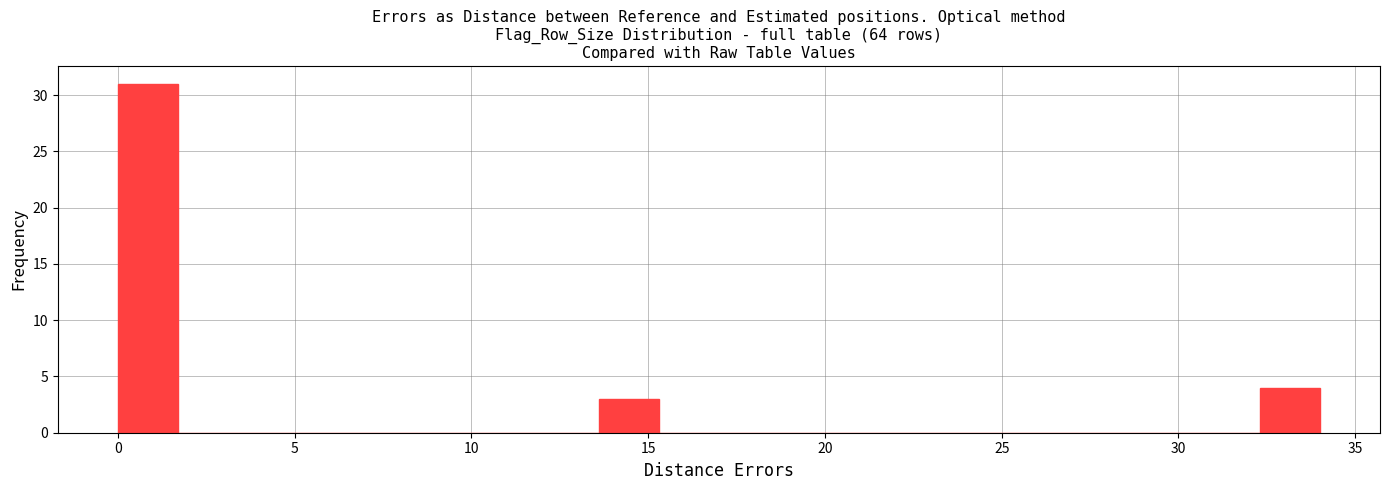

Read against the x-axis, roughly where is the centre of the tallest bar?

1.0